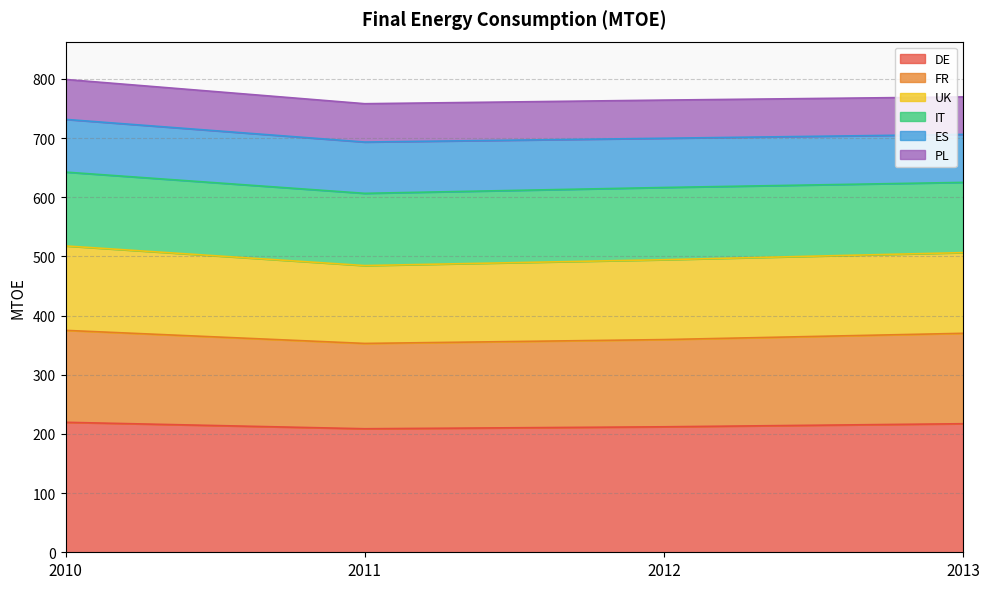

Which series has the largest range (max minus min)?

UK